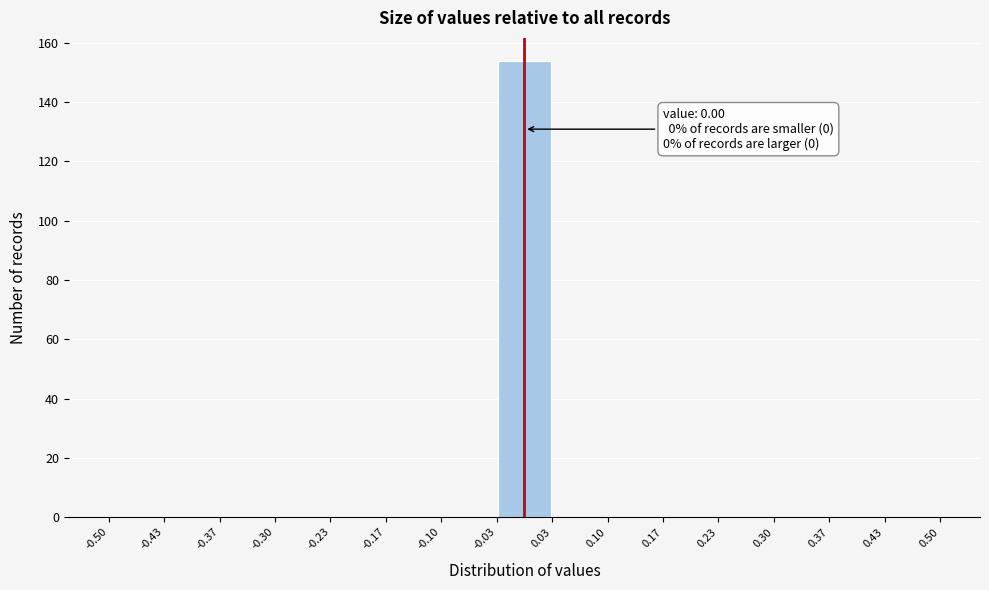

Which range on the x-axis has the tallest bar?

-0.03 to 0.03